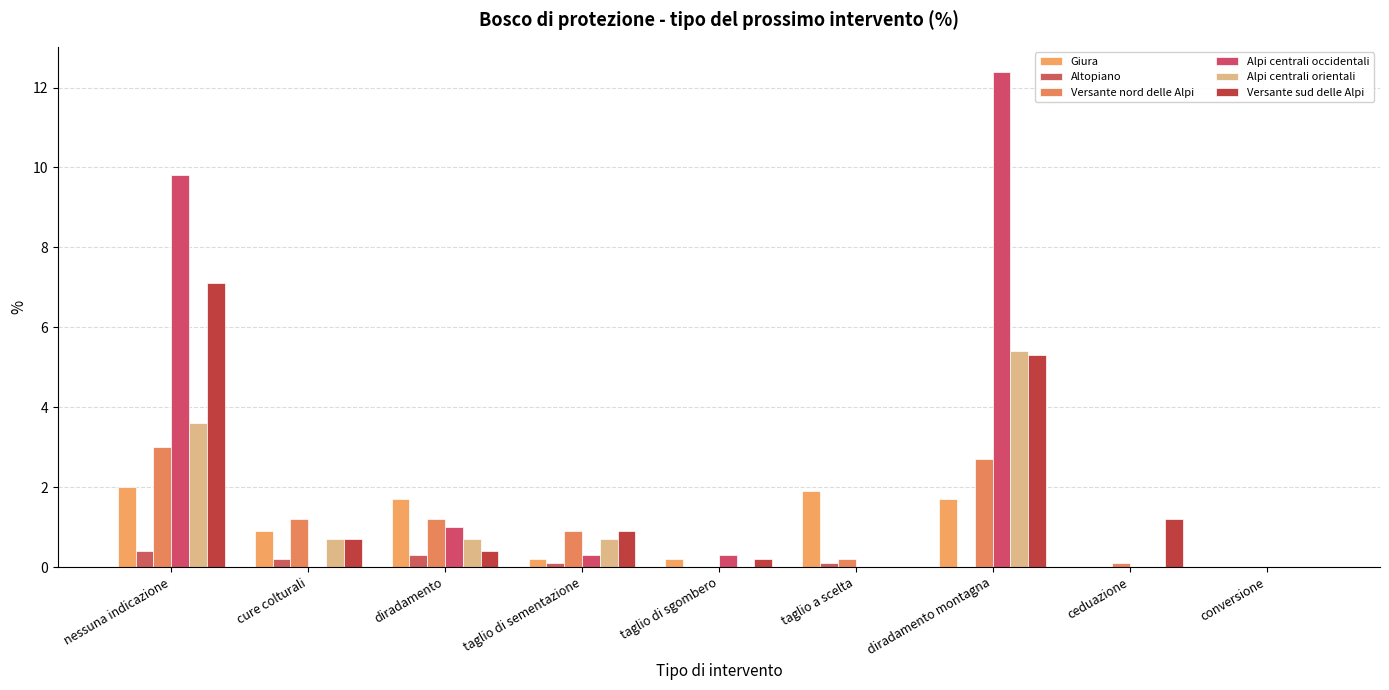

How many distinct data groups are displayed?

6